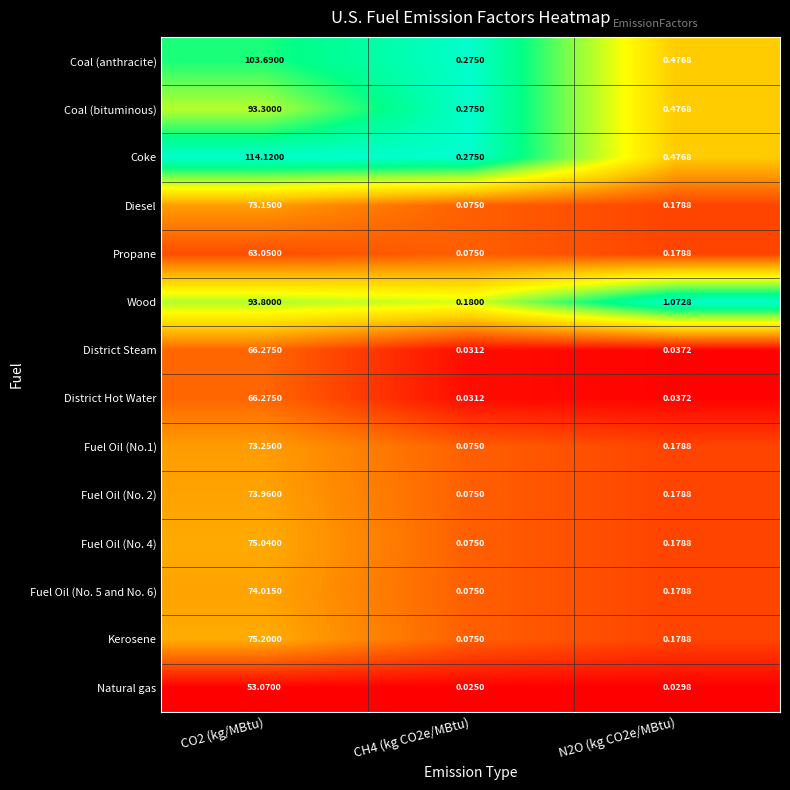

At how many categories does at least one series exceed 0?

3